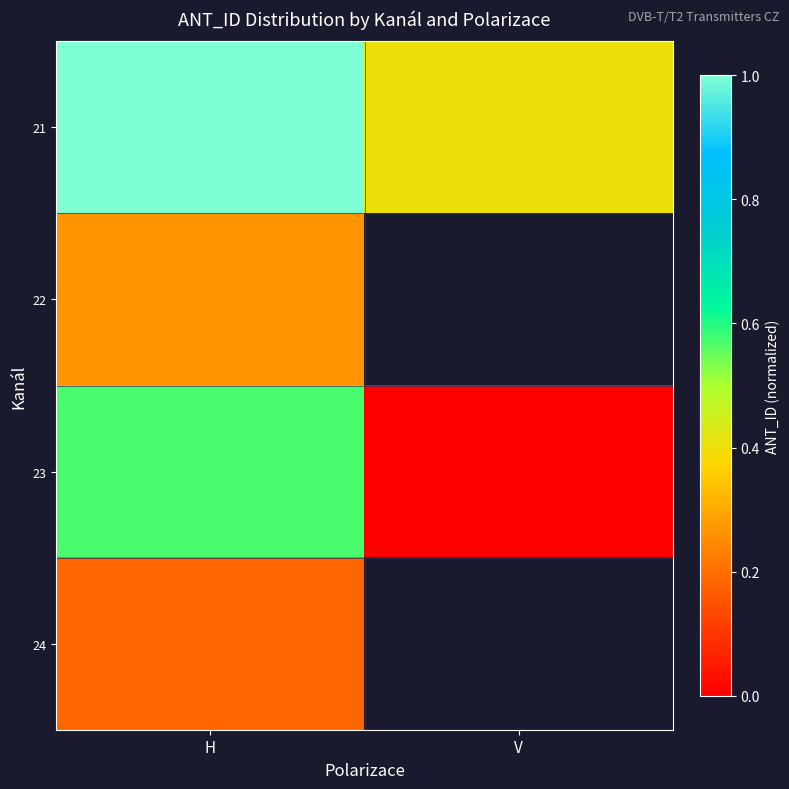

What is the total value across all series at H?

2.0